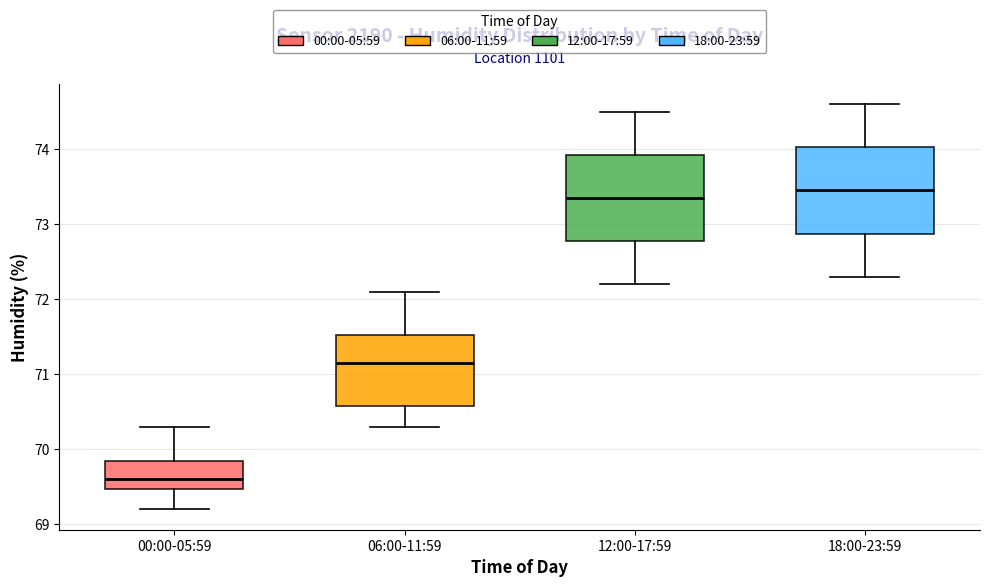

Reading left to right, transcribe this box plot: for each box, give where its median line is, the range the box spans, and where its two whiskers end, as read against the y-axis. The values are not printed on the chart, so give them approximately, as read against the axis.

00:00-05:59: median 69.6, box 69.5 to 69.9, whiskers 69.2 to 70.3
06:00-11:59: median 71.2, box 70.6 to 71.5, whiskers 70.3 to 72.1
12:00-17:59: median 73.4, box 72.8 to 73.9, whiskers 72.2 to 74.5
18:00-23:59: median 73.5, box 72.9 to 74.0, whiskers 72.3 to 74.6